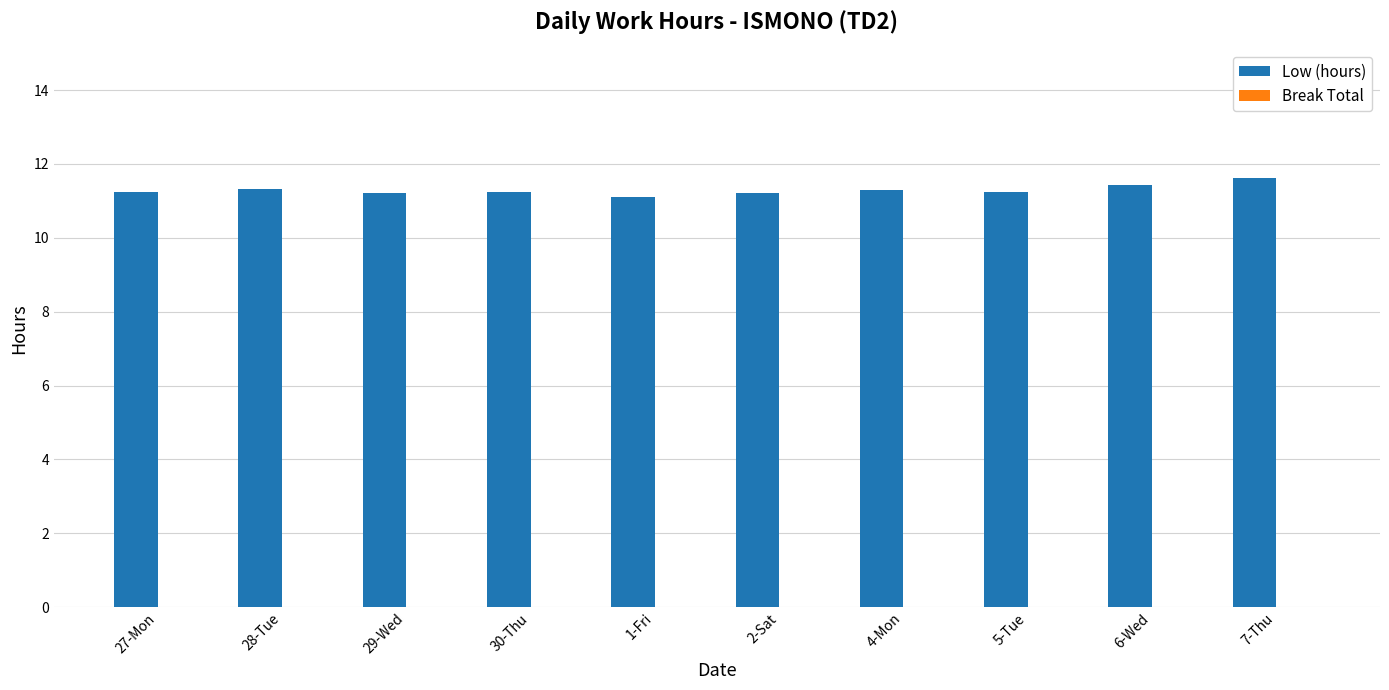

What is the maximum value shown in the chart?

11.6